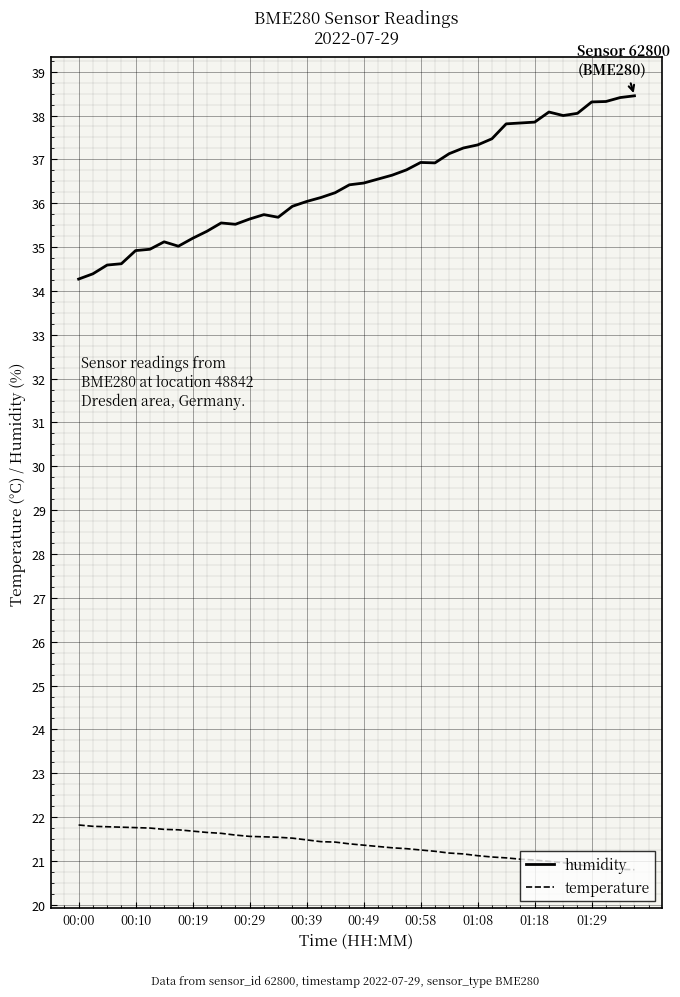

True or false: temperature and humidity intersect in this chart.

False